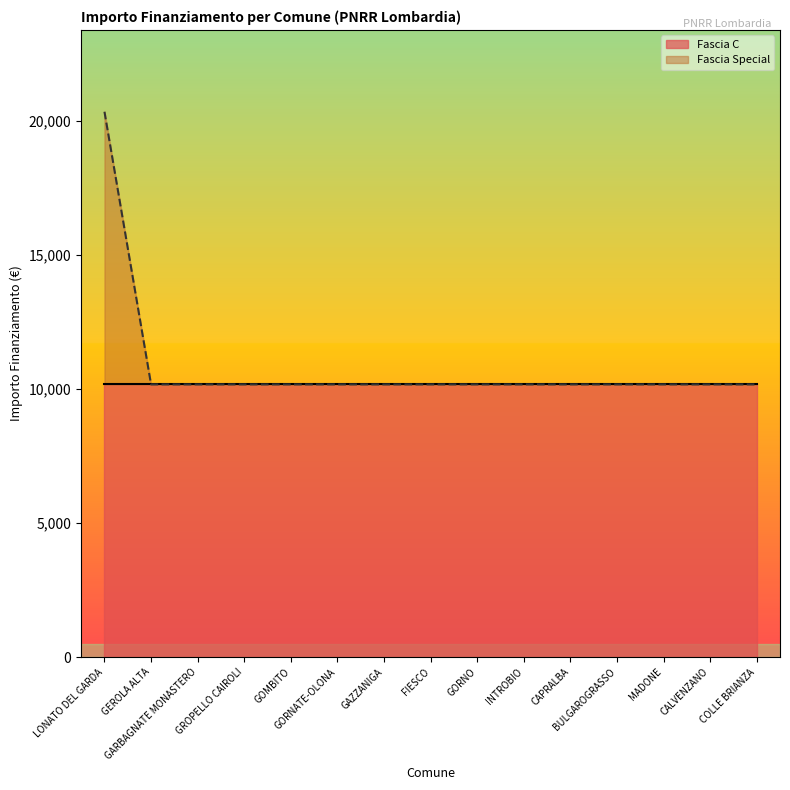

Does the chart display data point markers on the line(s)?

No